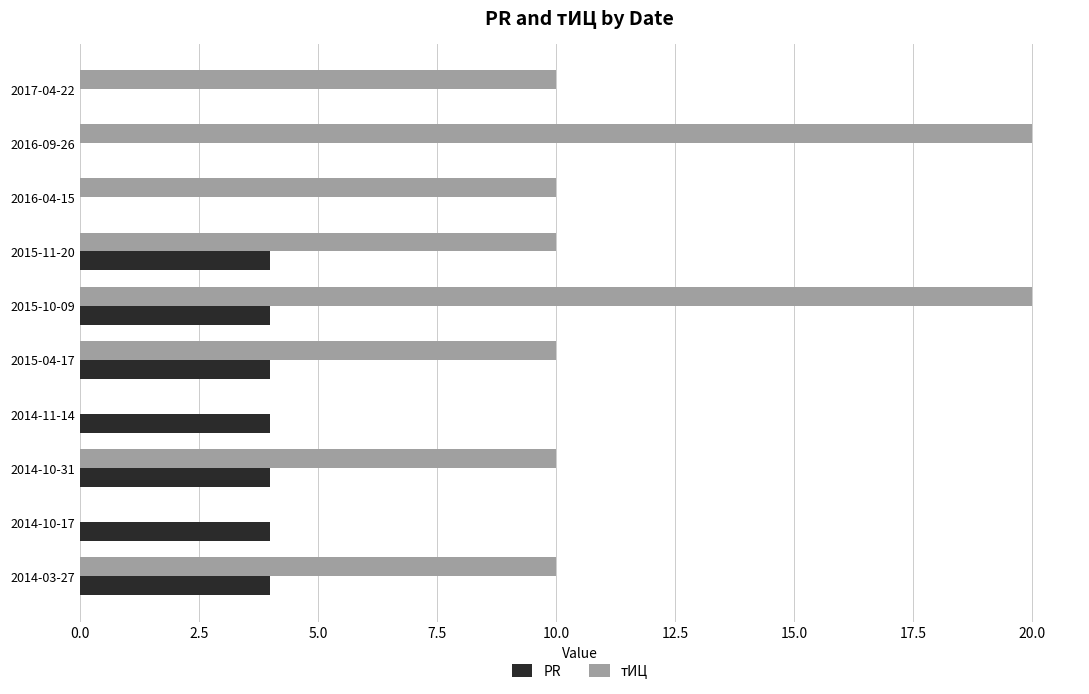

What is the greatest value displayed?

20